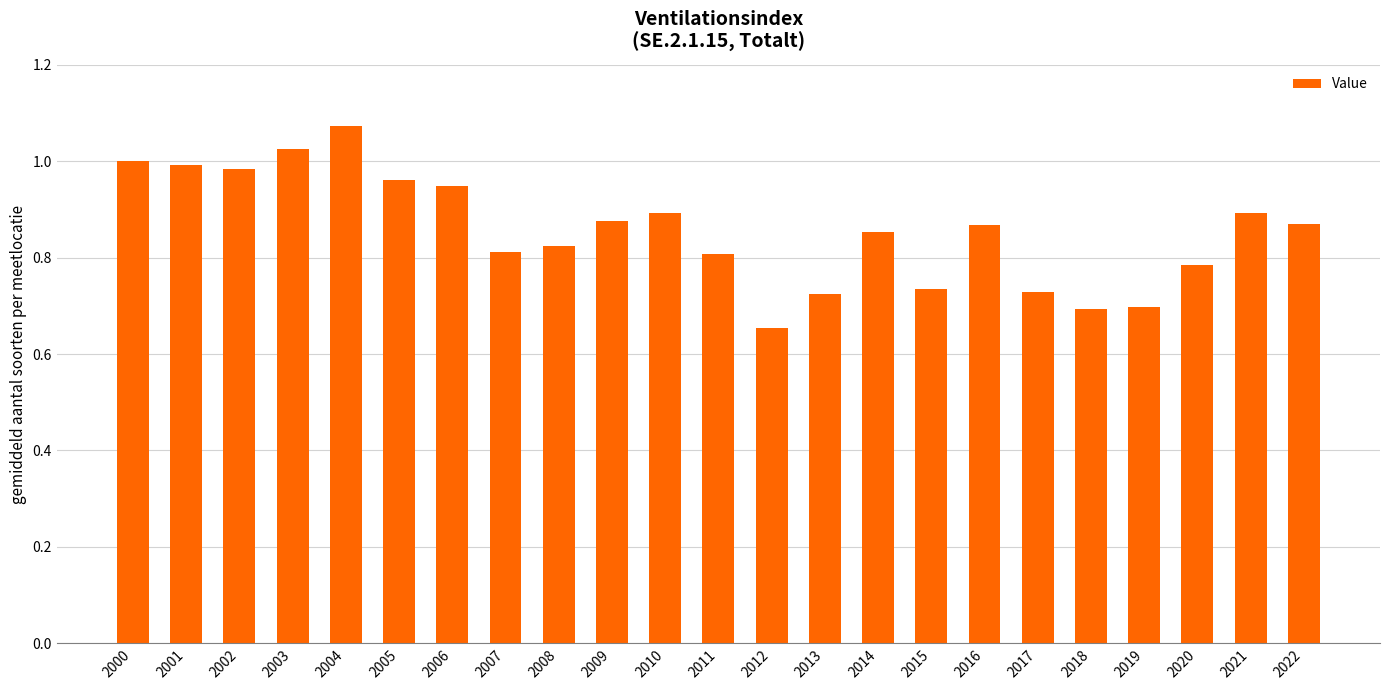

True or false: the data shows 1.3 at 2000.

False